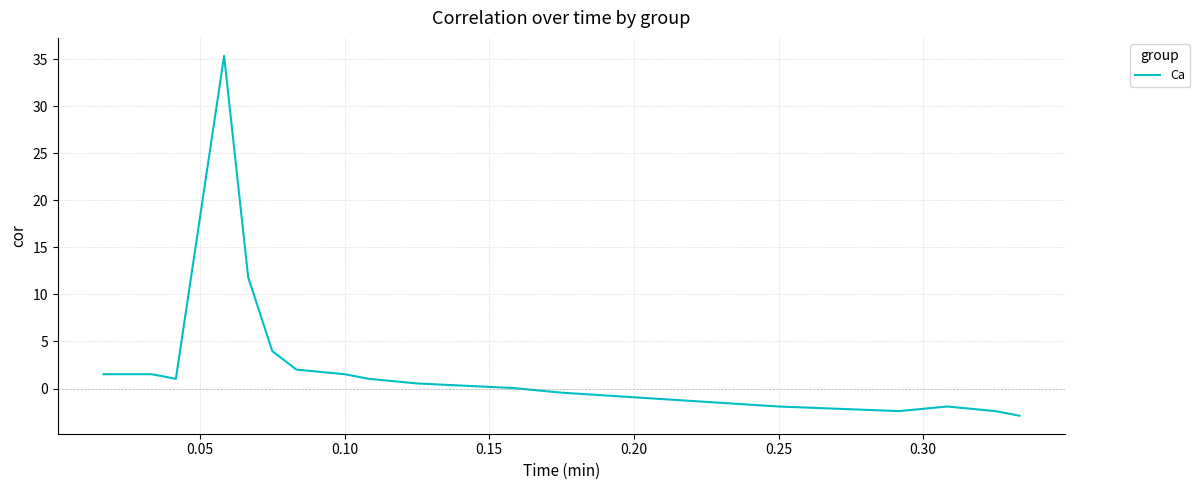

Is this an area chart (filled region under the line)?

No